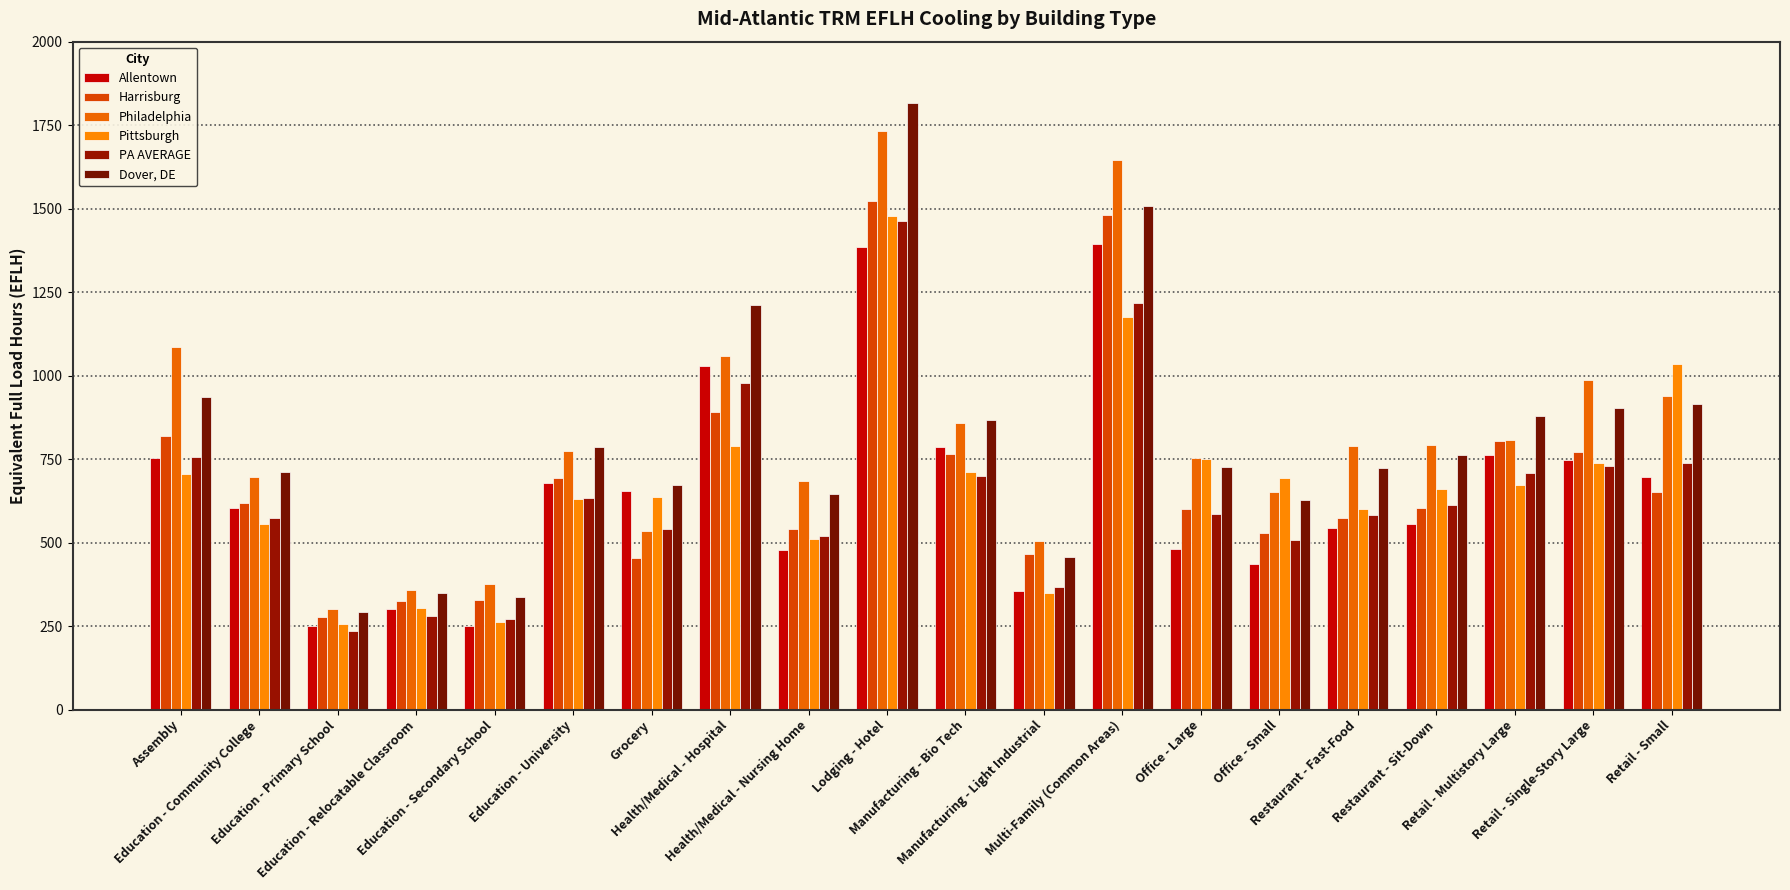

Reading right to left, transcribe all the data shown in this chart.

Allentown: Retail - Small=695.0	Retail - Single-Story Large=747.0	Retail - Multistory Large=763.0	Restaurant - Sit-Down=555.0	Restaurant - Fast-Food=545.0	Office - Small=435.0	Office - Large=480.0	Multi-Family (Common Areas)=1395.0	Manufacturing - Light Industrial=355.0	Manufacturing - Bio Tech=785.0	Lodging - Hotel=1386.0	Health/Medical - Nursing Home=477.0	Health/Medical - Hospital=1030.0	Grocery=654.0	Education - University=677.0	Education - Secondary School=249.0	Education - Relocatable Classroom=301.0	Education - Primary School=250.0	Education - Community College=603.0	Assembly=753.0
Harrisburg: Retail - Small=652.0	Retail - Single-Story Large=771.0	Retail - Multistory Large=803.0	Restaurant - Sit-Down=605.0	Restaurant - Fast-Food=574.0	Office - Small=529.0	Office - Large=601.0	Multi-Family (Common Areas)=1482.0	Manufacturing - Light Industrial=465.0	Manufacturing - Bio Tech=766.0	Lodging - Hotel=1523.0	Health/Medical - Nursing Home=540.0	Health/Medical - Hospital=892.0	Grocery=453.0	Education - University=693.0	Education - Secondary School=327.0	Education - Relocatable Classroom=326.0	Education - Primary School=277.0	Education - Community College=620.0	Assembly=820.0
Philadelphia: Retail - Small=938.0	Retail - Single-Story Large=988.0	Retail - Multistory Large=807.0	Restaurant - Sit-Down=791.0	Restaurant - Fast-Food=790.0	Office - Small=653.0	Office - Large=754.0	Multi-Family (Common Areas)=1647.0	Manufacturing - Light Industrial=506.0	Manufacturing - Bio Tech=858.0	Lodging - Hotel=1732.0	Health/Medical - Nursing Home=684.0	Health/Medical - Hospital=1059.0	Grocery=536.0	Education - University=773.0	Education - Secondary School=375.0	Education - Relocatable Classroom=359.0	Education - Primary School=302.0	Education - Community College=695.0	Assembly=1087.0
Pittsburgh: Retail - Small=1036.0	Retail - Single-Story Large=738.0	Retail - Multistory Large=673.0	Restaurant - Sit-Down=662.0	Restaurant - Fast-Food=602.0	Office - Small=692.0	Office - Large=749.0	Multi-Family (Common Areas)=1176.0	Manufacturing - Light Industrial=349.0	Manufacturing - Bio Tech=710.0	Lodging - Hotel=1478.0	Health/Medical - Nursing Home=511.0	Health/Medical - Hospital=788.0	Grocery=638.0	Education - University=630.0	Education - Secondary School=262.0	Education - Relocatable Classroom=303.0	Education - Primary School=255.0	Education - Community College=557.0	Assembly=706.0
PA AVERAGE: Retail - Small=737.4	Retail - Single-Story Large=728.6	Retail - Multistory Large=709.1	Restaurant - Sit-Down=614.0	Restaurant - Fast-Food=583.1	Office - Small=506.6	Office - Large=586.0	Multi-Family (Common Areas)=1216.0	Manufacturing - Light Industrial=367.7	Manufacturing - Bio Tech=698.3	Lodging - Hotel=1463.3	Health/Medical - Nursing Home=519.4	Health/Medical - Hospital=977.4	Grocery=541.9	Education - University=634.0	Education - Secondary School=271.4	Education - Relocatable Classroom=280.3	Education - Primary School=235.7	Education - Community College=574.3	Assembly=755.3
Dover, DE: Retail - Small=915.1	Retail - Single-Story Large=904.1	Retail - Multistory Large=880.0	Restaurant - Sit-Down=762.0	Restaurant - Fast-Food=723.7	Office - Small=628.6	Office - Large=727.2	Multi-Family (Common Areas)=1509.0	Manufacturing - Light Industrial=456.3	Manufacturing - Bio Tech=866.6	Lodging - Hotel=1815.9	Health/Medical - Nursing Home=644.6	Health/Medical - Hospital=1213.0	Grocery=672.4	Education - University=786.8	Education - Secondary School=336.8	Education - Relocatable Classroom=347.8	Education - Primary School=292.5	Education - Community College=712.7	Assembly=937.3